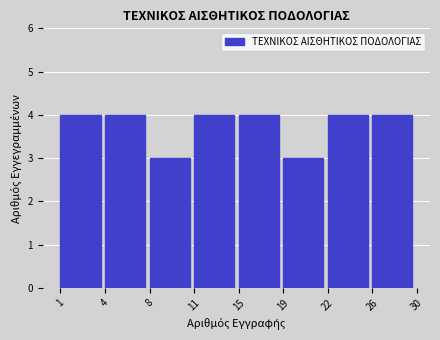

Reading right to left, list all the values displayed in this chart.

26=4	22=4	19=3	15=4	11=4	8=3	4=4	1=4